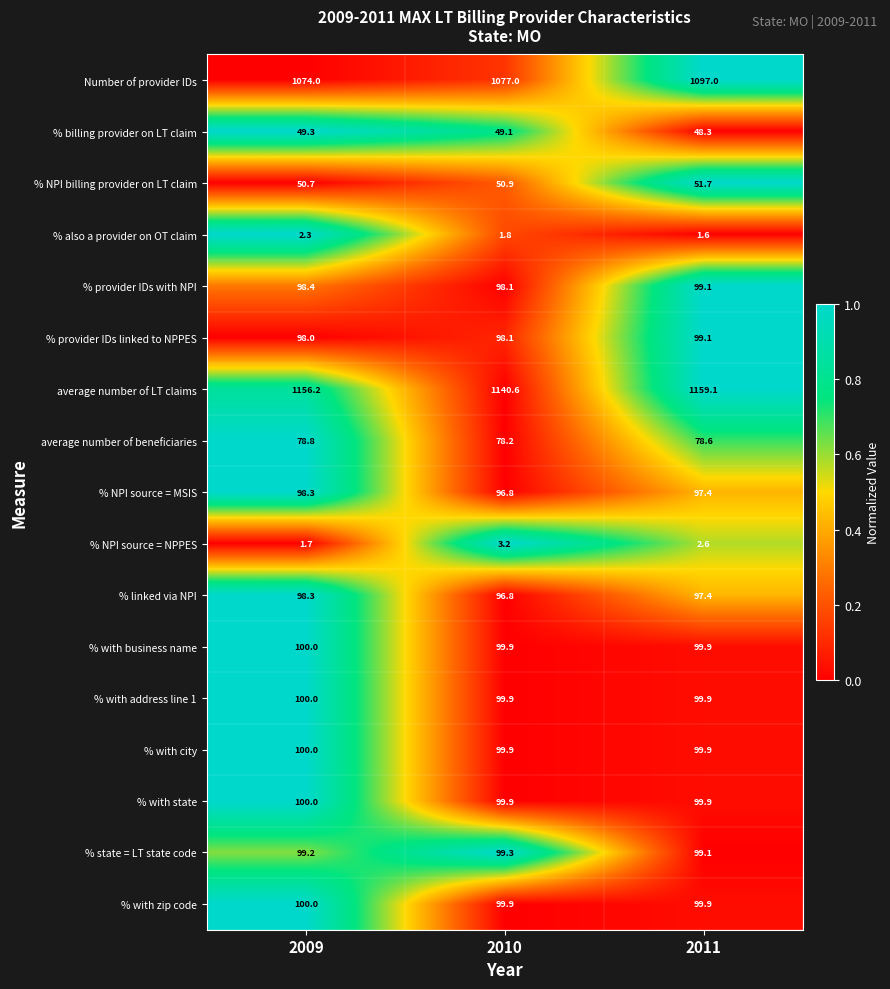

What is the total value across all series at 2010?

3389.4